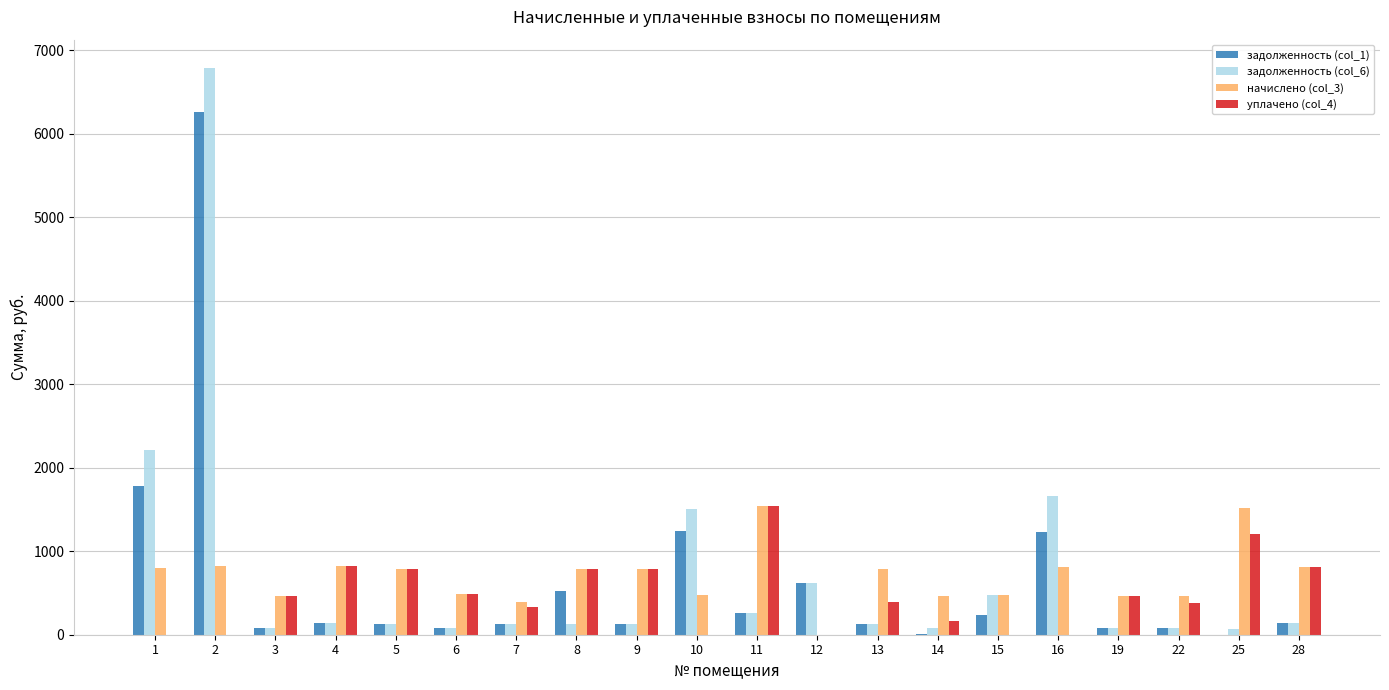

Count the number of data series in this chart.

4